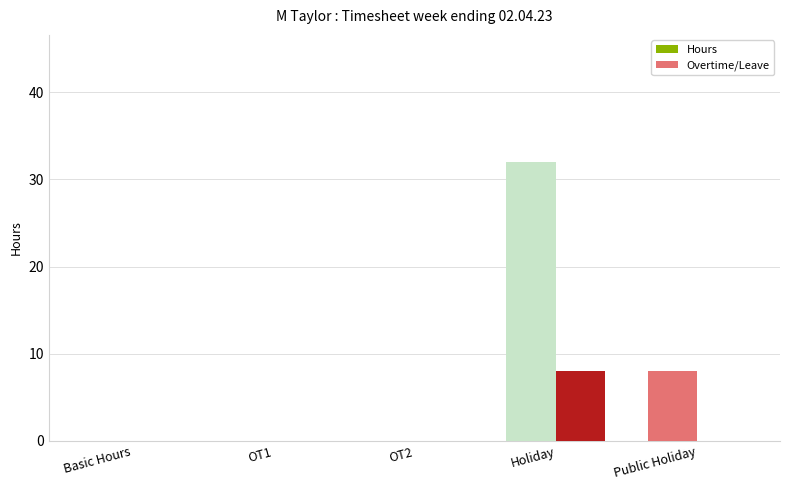

Are the bars grouped side by side (vs. stacked)?

Yes